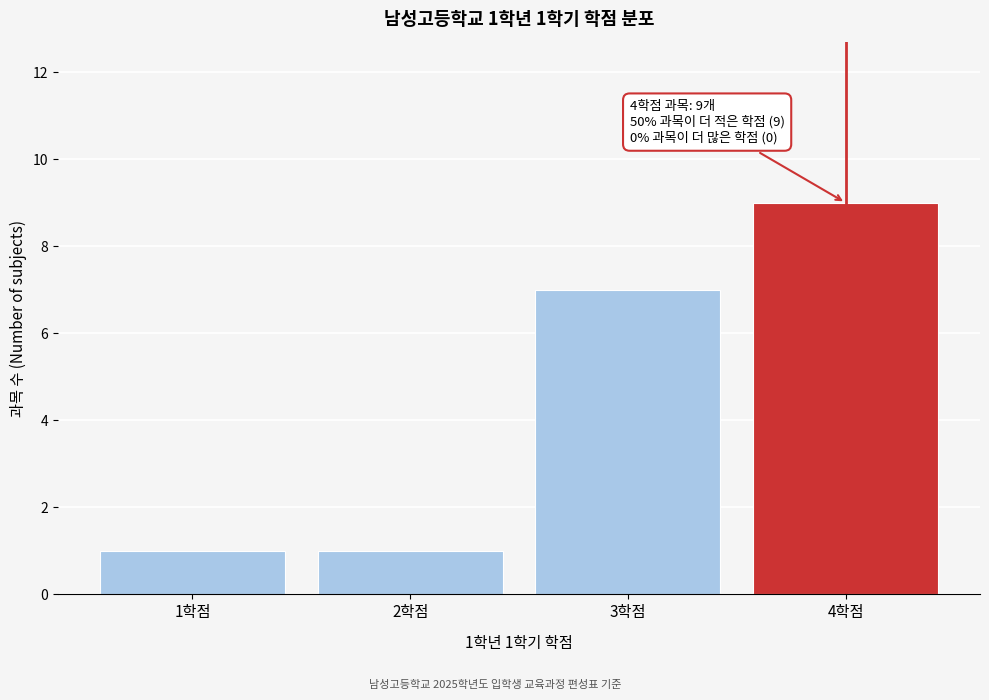

Reading right to left, what are all the values shown in this chart?

4학점=9	3학점=7	2학점=1	1학점=1